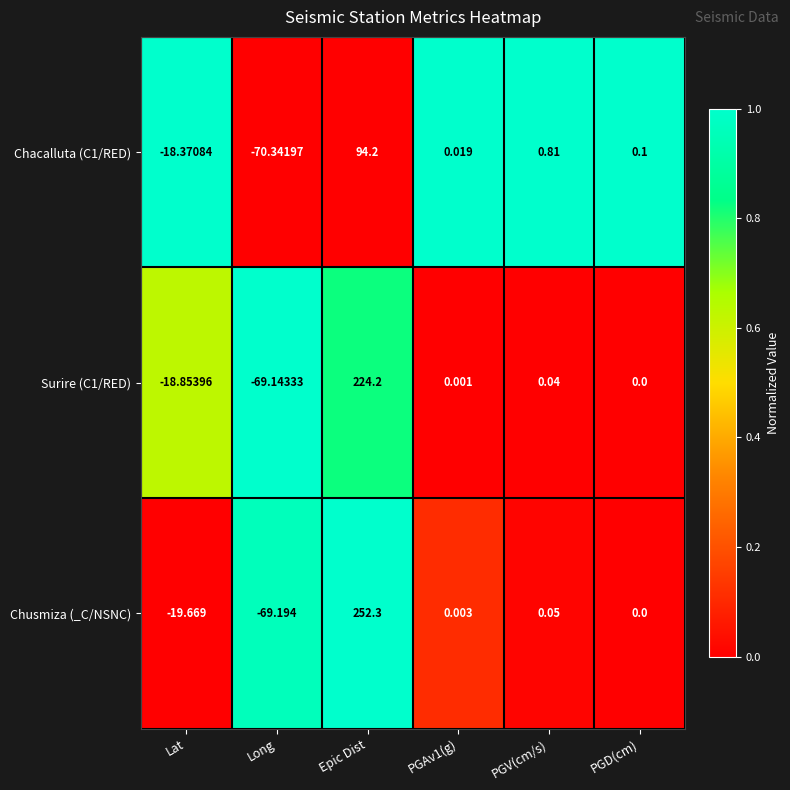

Which category has the lowest value in the Surire (C1/RED) series?

Long